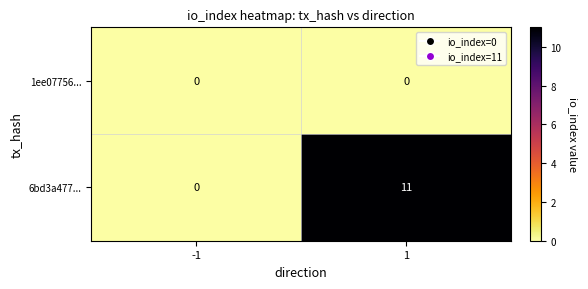

Which series changed the most between -1 and 1?

6bd3a477...